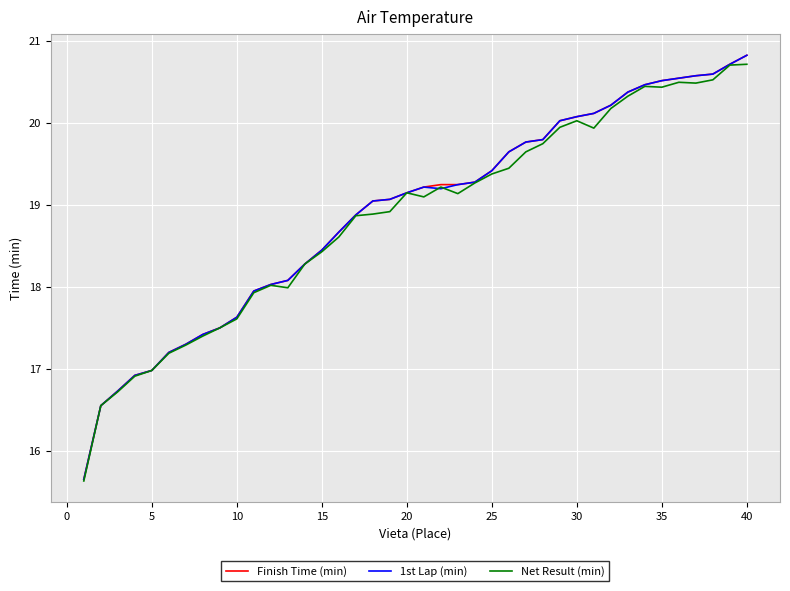

What is the smallest value displayed?

15.6